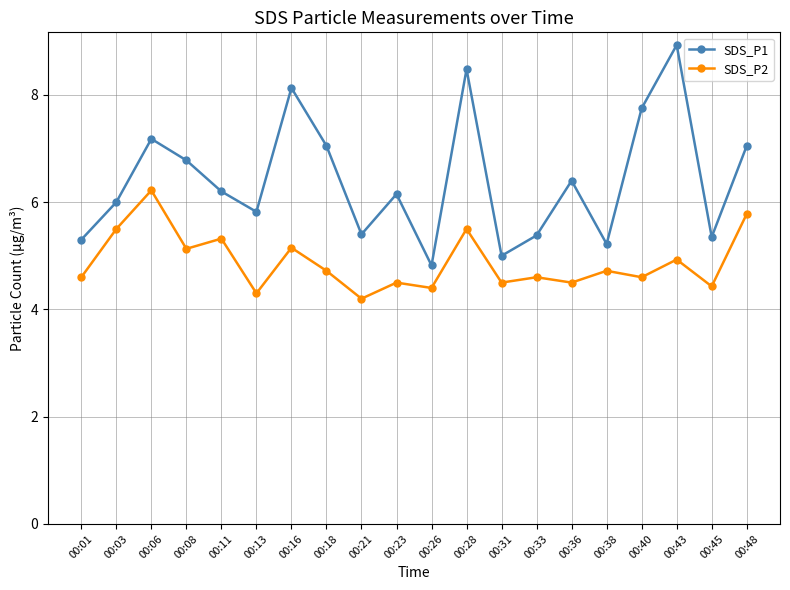

What is the sum of all SDS_P2 values?

97.6